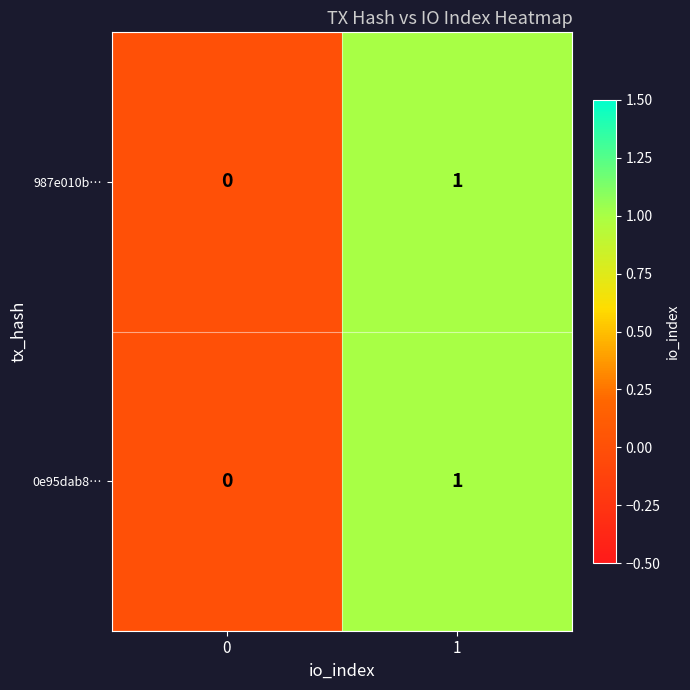

At which category is the sum across all series the highest?

1